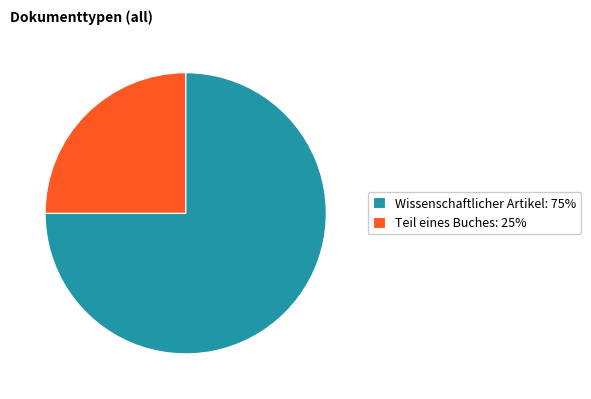

Combined, do Wissenschaftlicher Artikel: 75% and Teil eines Buches: 25% account for over 50%?

Yes